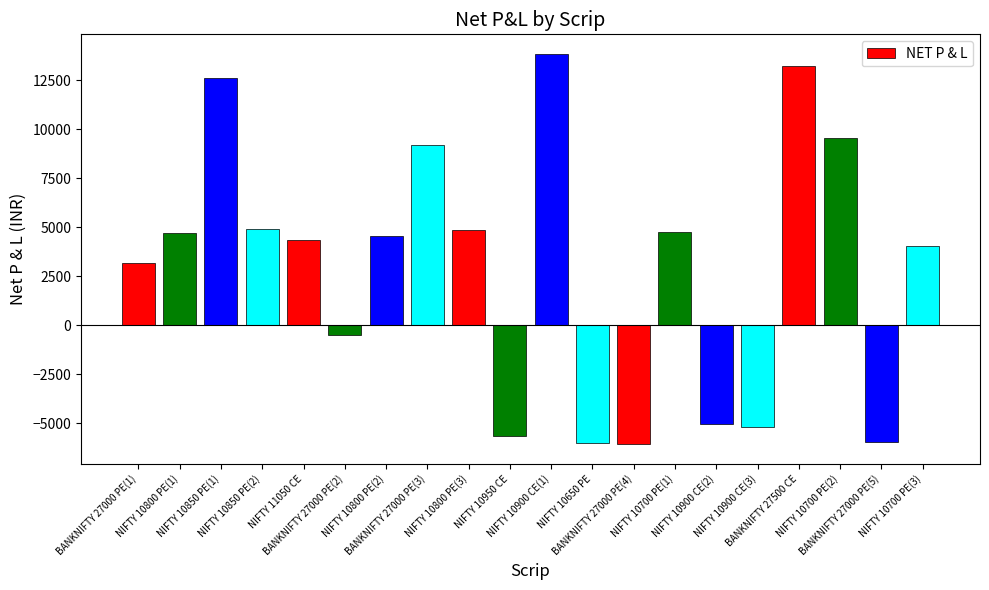

What is the greatest value displayed?

13837.5